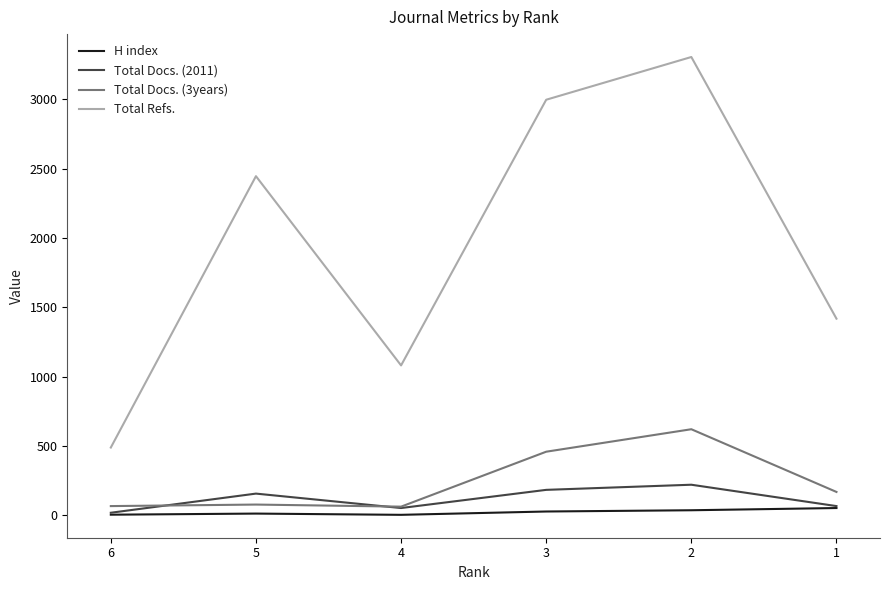

What is the minimum value shown in the chart?

4